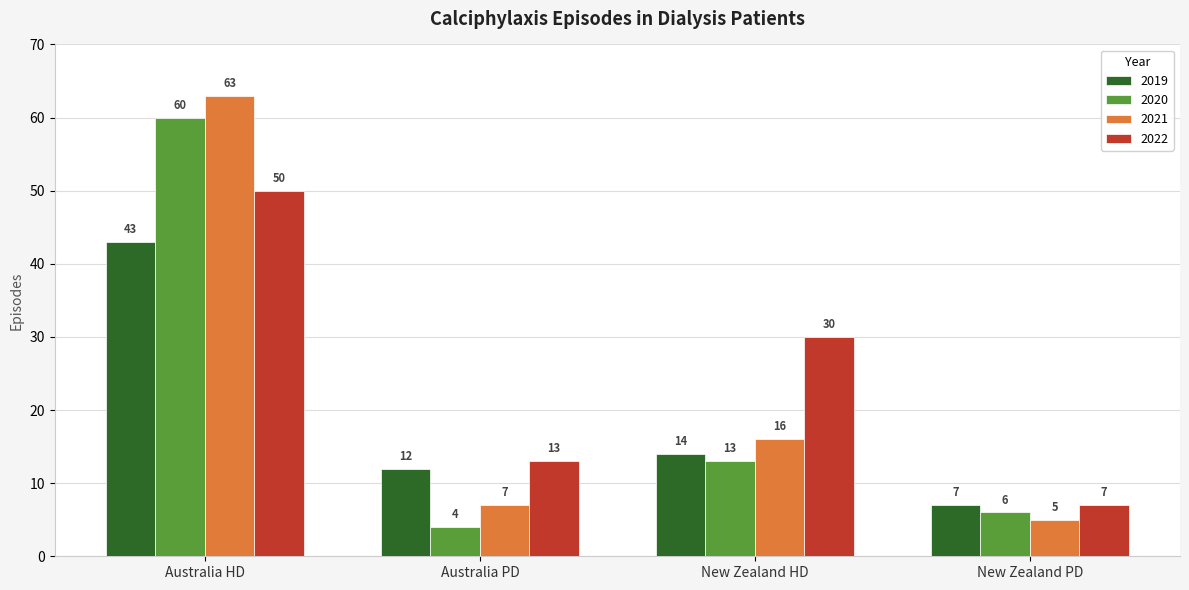

At which category is the sum across all series the highest?

Australia HD